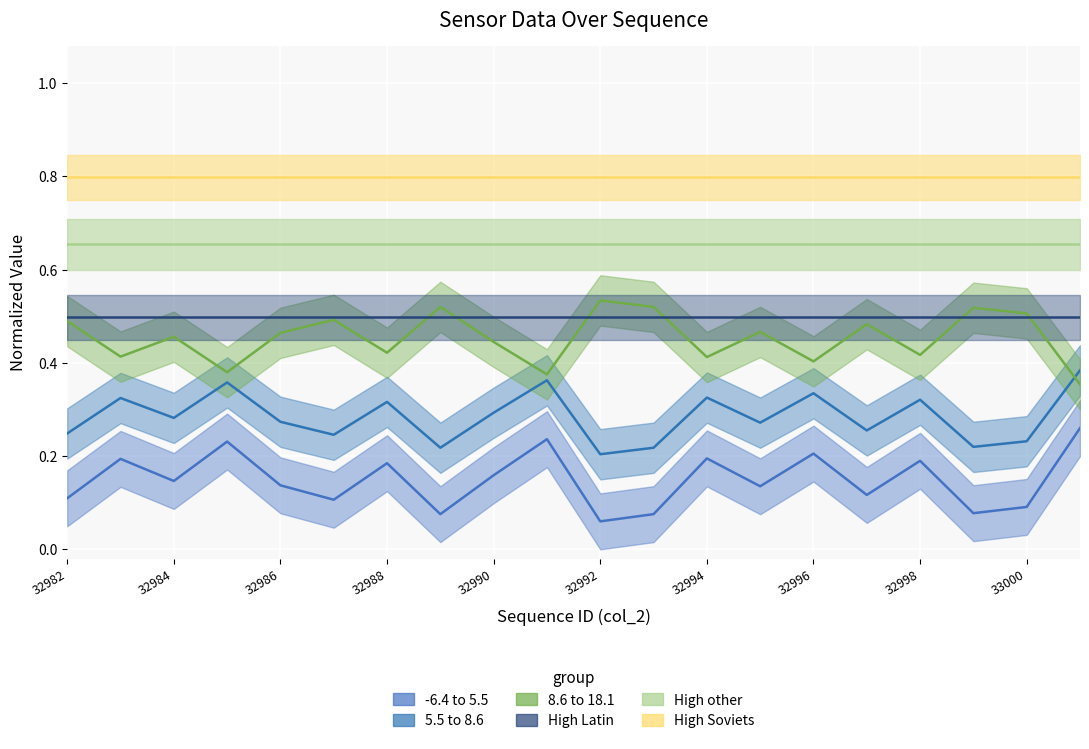

True or false: Series B (col_516) and Series C (col_519) intersect in this chart.

False